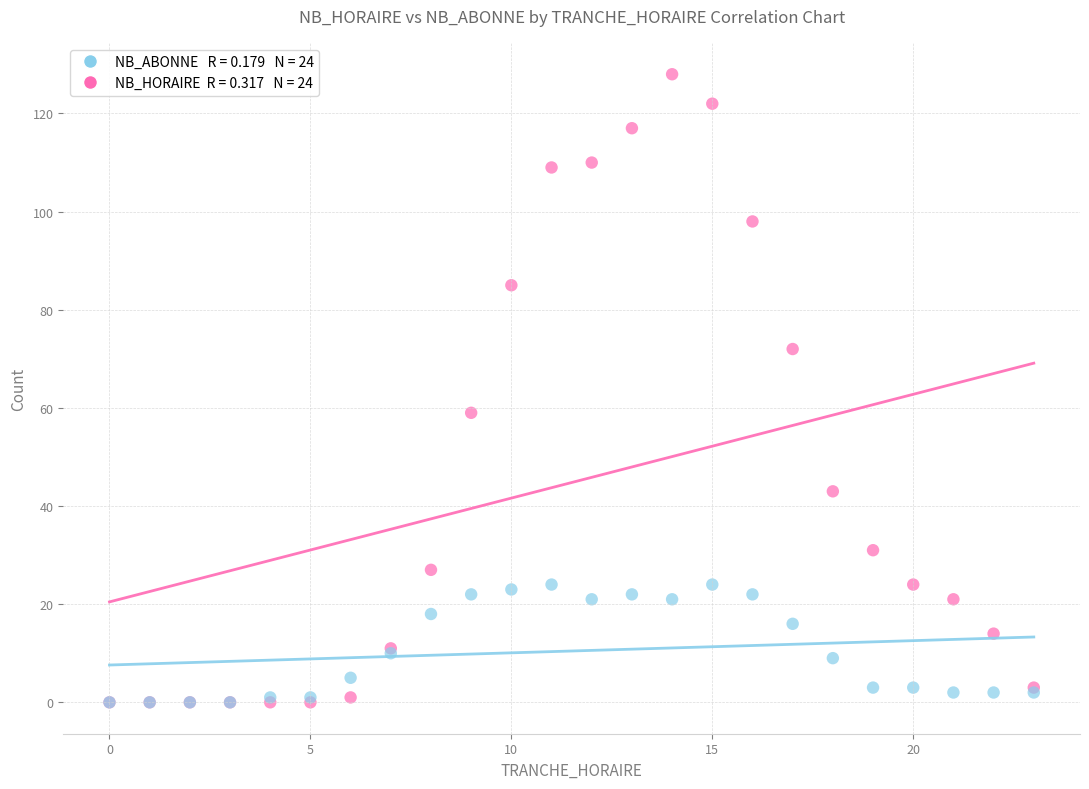

Across all series, what Y value is closest to 64?

59